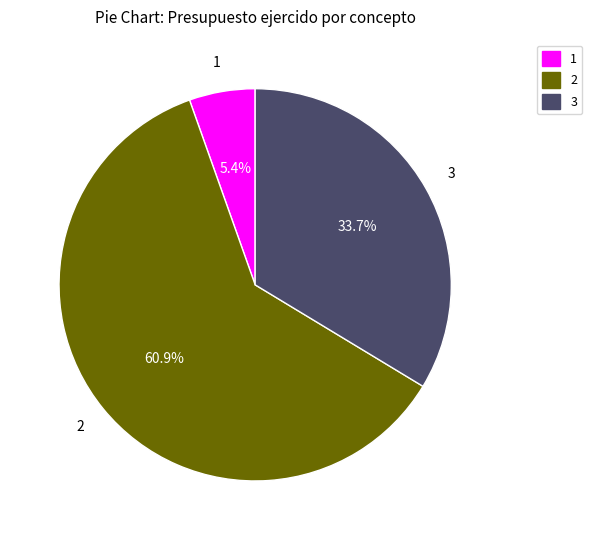

Does any single category account for the majority?

Yes